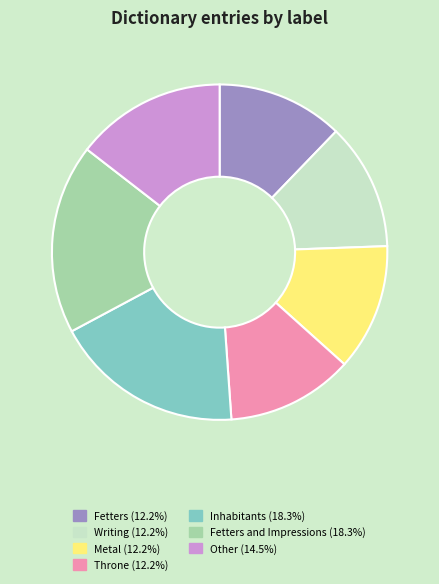

Is there any slice that represents more than half of the pie?

No